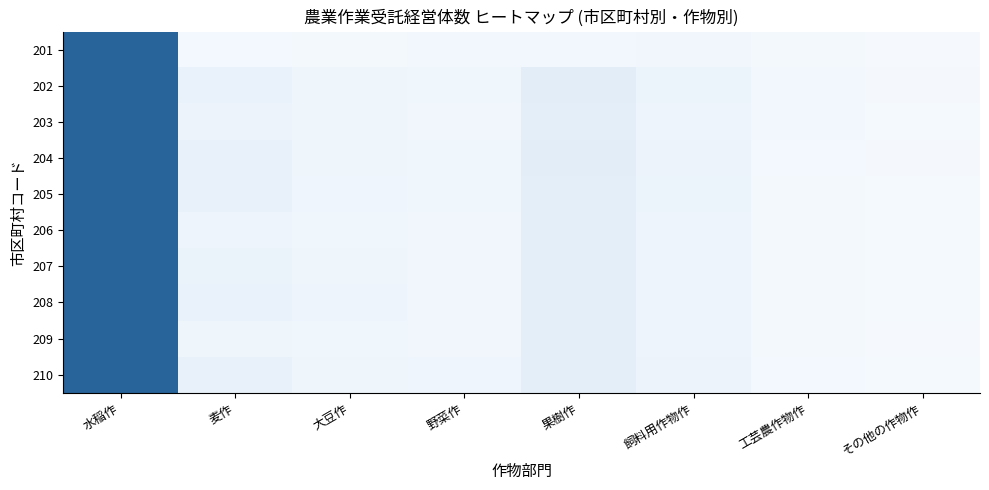

What is the maximum value shown in the chart?

0.6